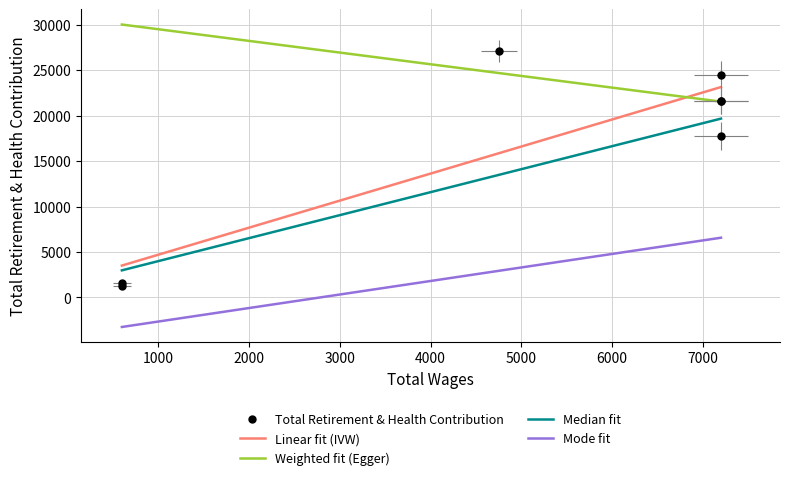

What is the difference between the second highest and minimum values?

23248